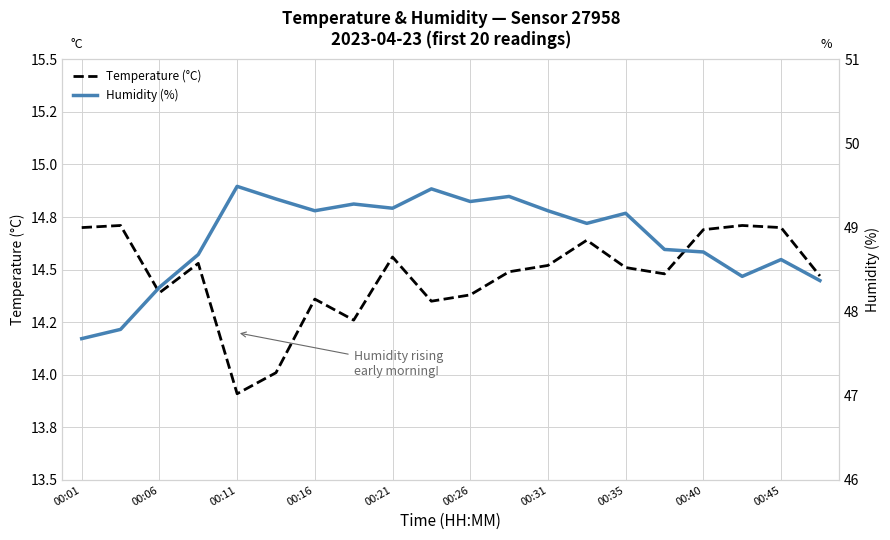

True or false: Humidity (%) has more than 1 interior local peaks.

True